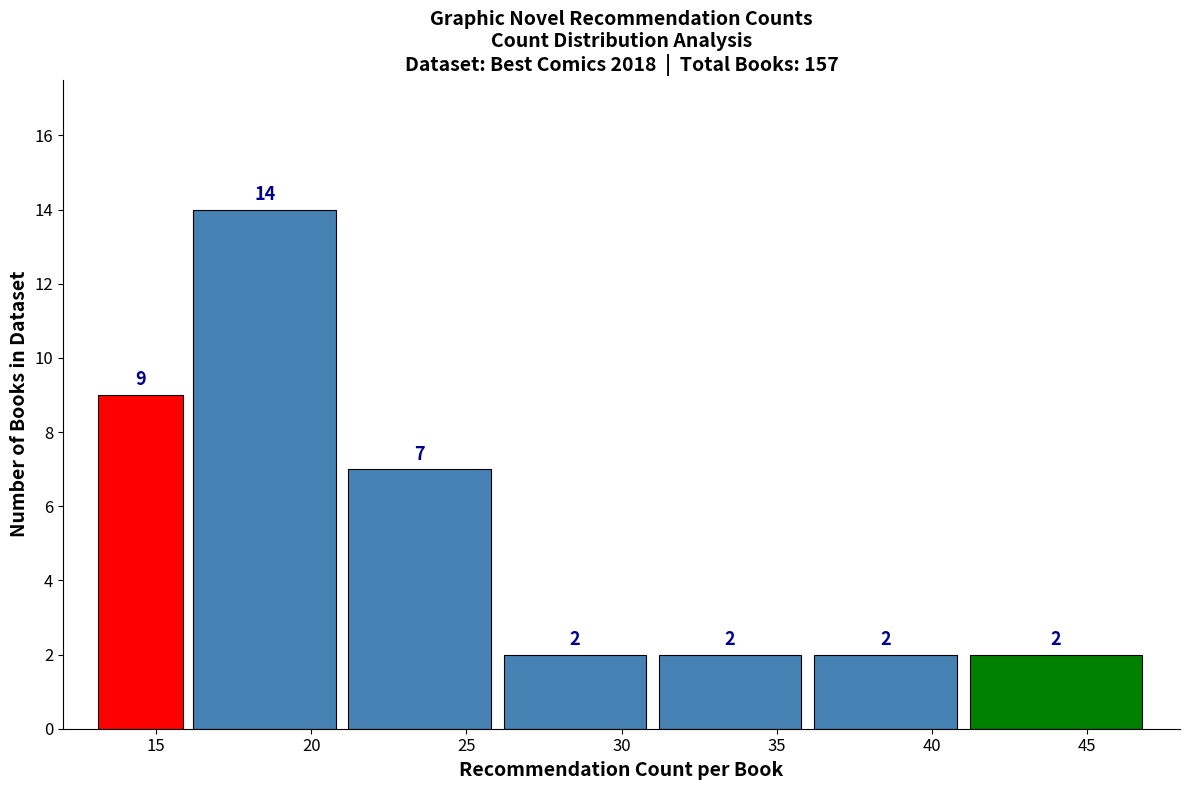

Reading right to left, transcribe all the data shown in this chart.

2	2	2	2	7	14	9